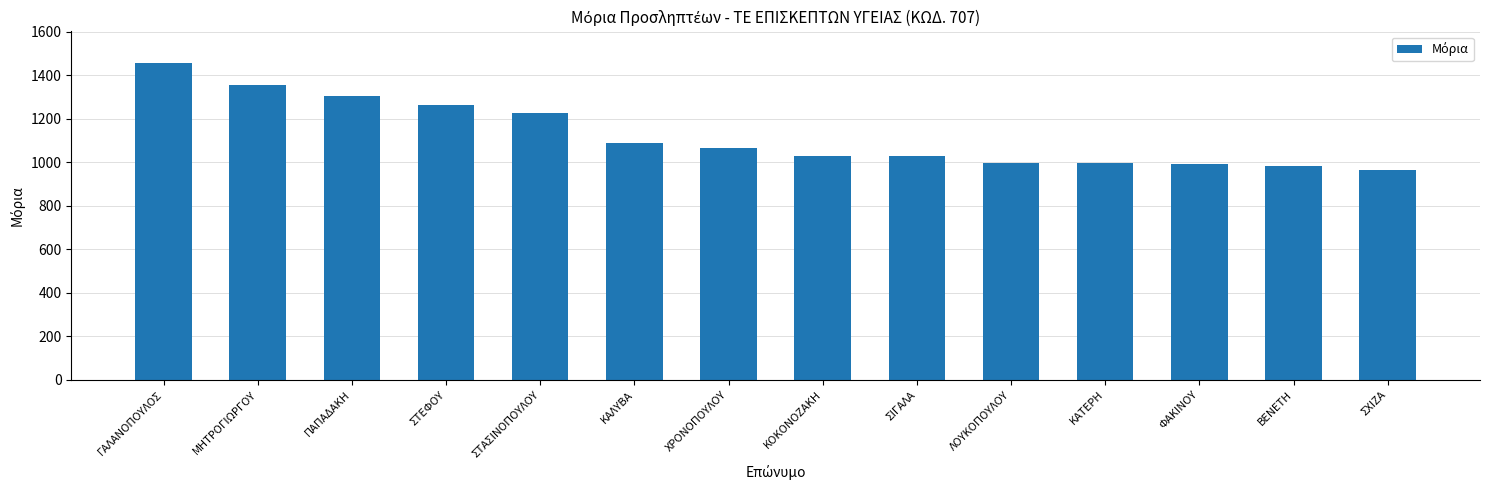

How many values are below 1064?

7